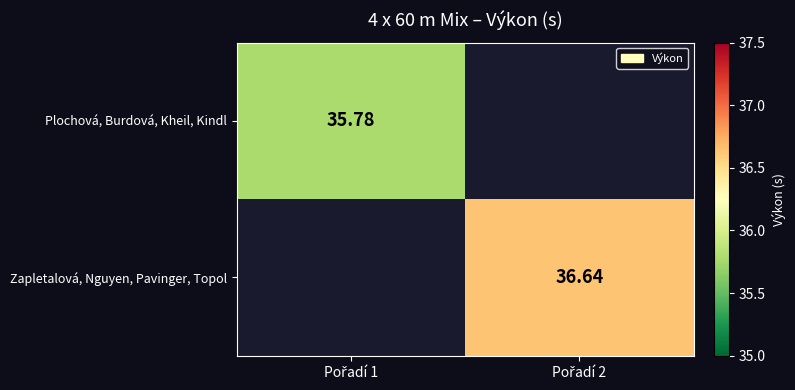

Rank the series by their maximum value, from highest to lowest.

Zapletalová, Nguyen, Pavinger, Topol, Plochová, Burdová, Kheil, Kindl